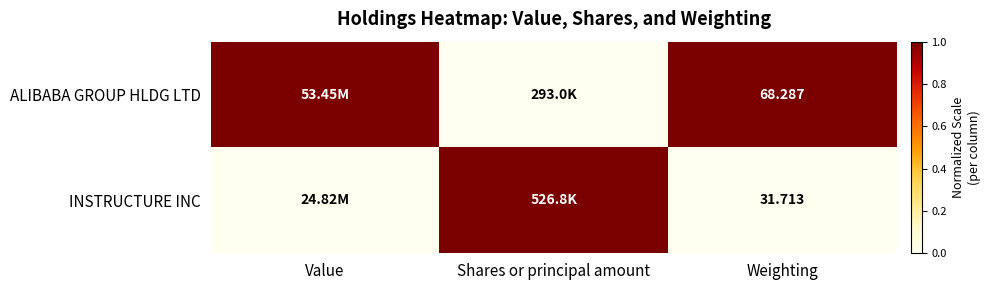

What is the sum of the ALIBABA GROUP HLDG LTD values at Value and Weighting?

2